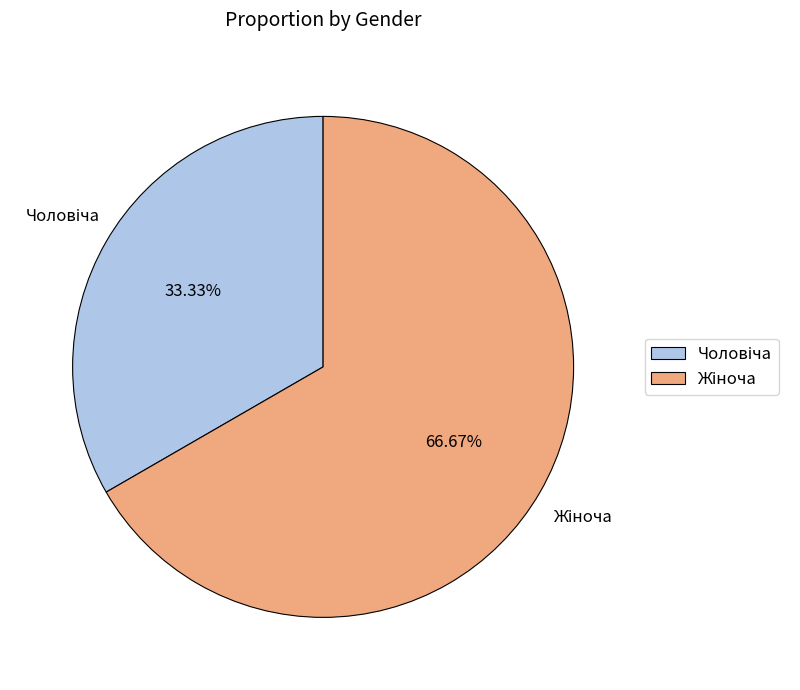

Is there any slice that represents more than half of the pie?

Yes